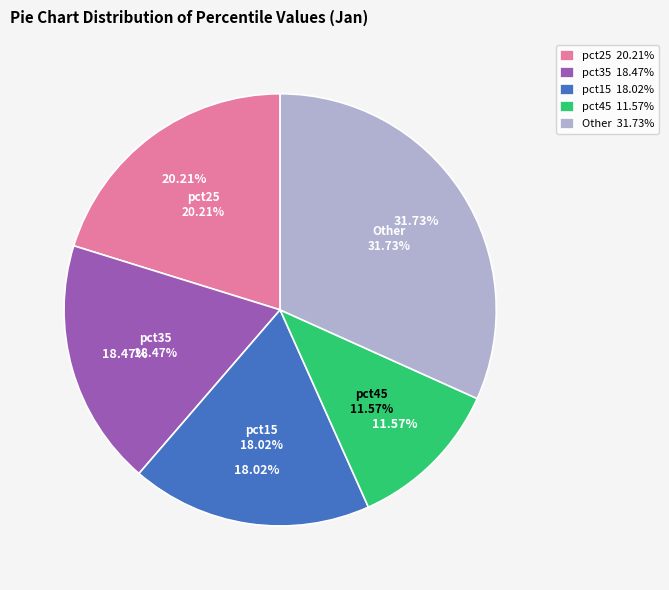

Does any single category account for the majority?

No